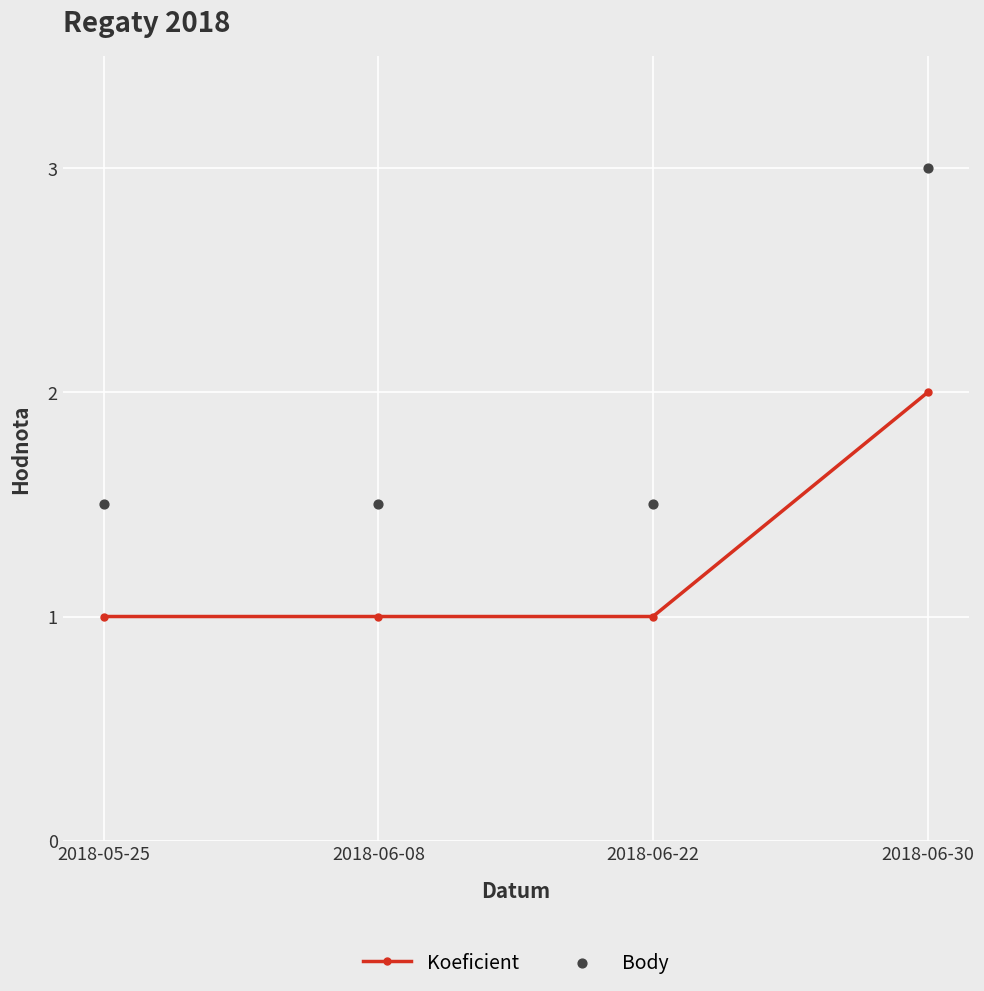

Which series reaches the minimum Y coordinate?

Koeficient